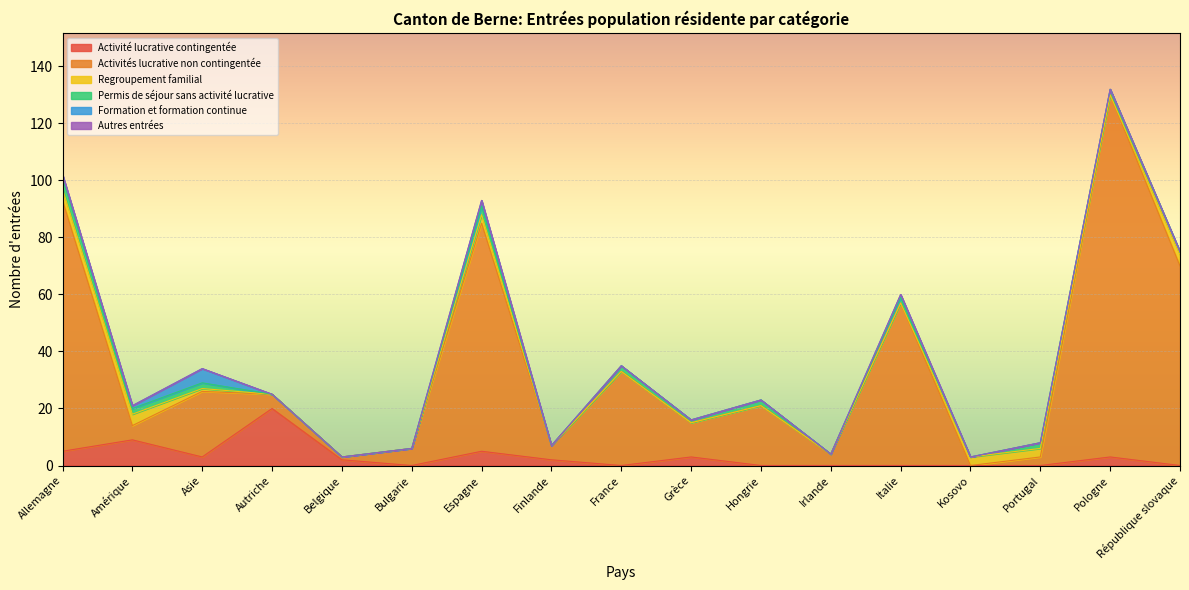

What is the total value across all series at République slovaque?

75